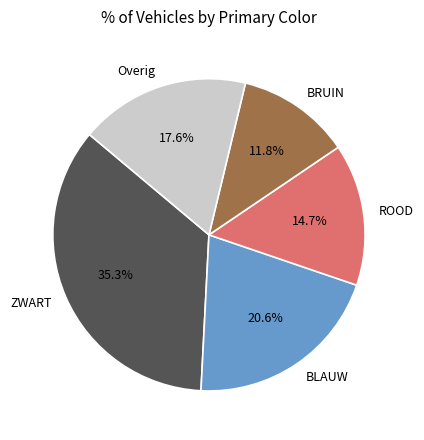

Does BRUIN account for over 50% of the chart?

No